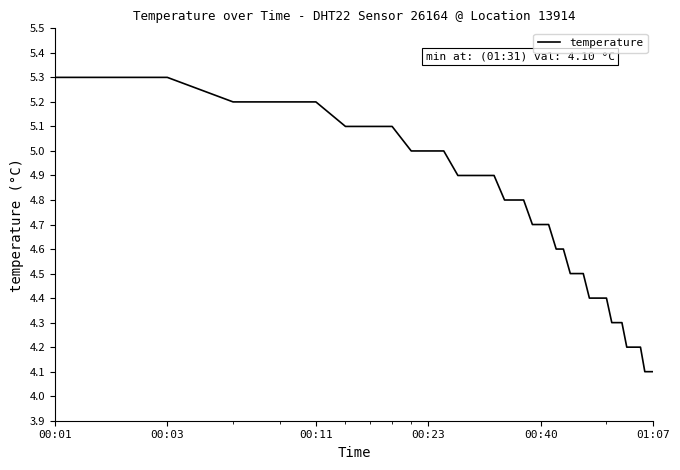

Reading right to left, transcribe all the data shown in this chart.

4.1	4.1	4.1	4.2	4.2	4.2	4.2	4.3	4.3	4.3	4.4	4.4	4.4	4.4	4.5	4.5	4.5	4.6	4.6	4.7	4.7	4.7	4.8	4.8	4.8	4.9	4.9	4.9	4.9	5.0	5.0	5.0	5.1	5.1	5.1	5.2	5.2	5.2	5.3	5.3